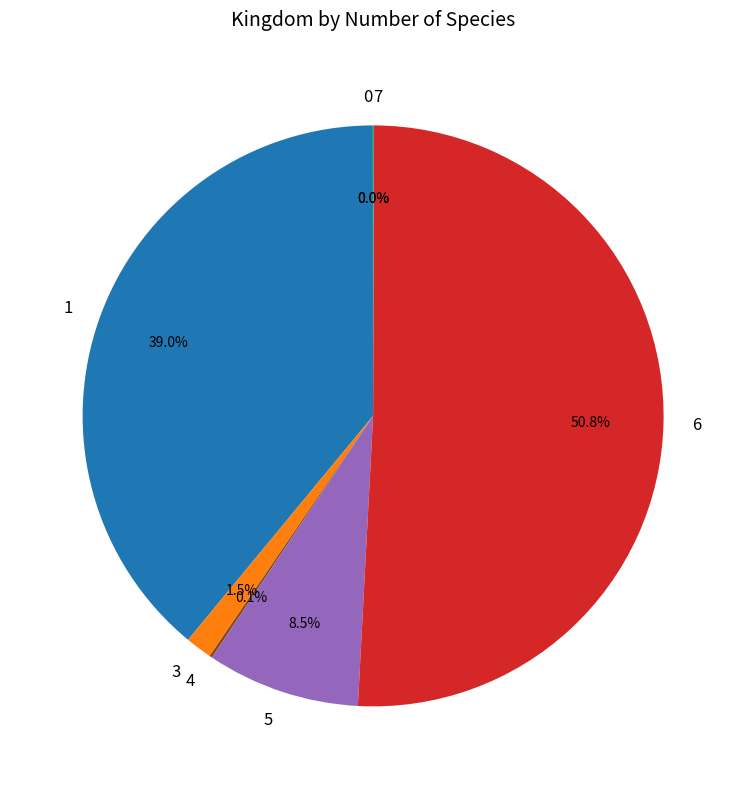

How much of the chart is everything except 5?

91.5%